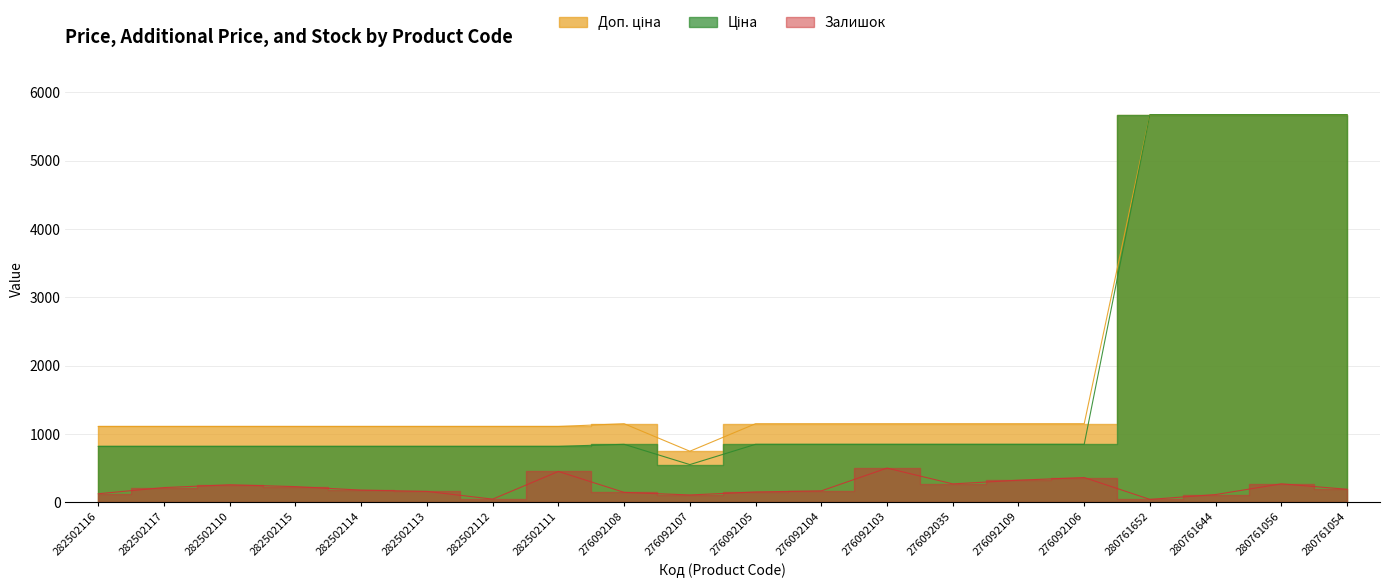

What value does the Доп. ціна series have at 282502110?

1109.2